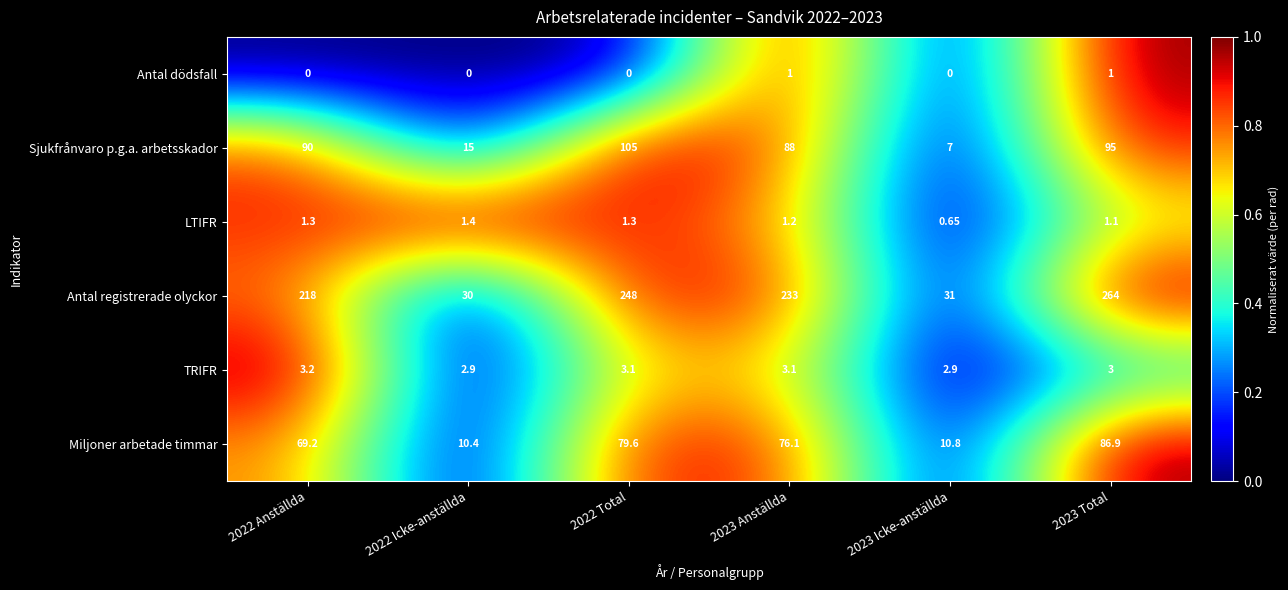

List the series in order of their peak value, highest first.

Antal registrerade olyckor, Sjukfrånvaro p.g.a. arbetsskador, Miljoner arbetade timmar, TRIFR, LTIFR, Antal dödsfall